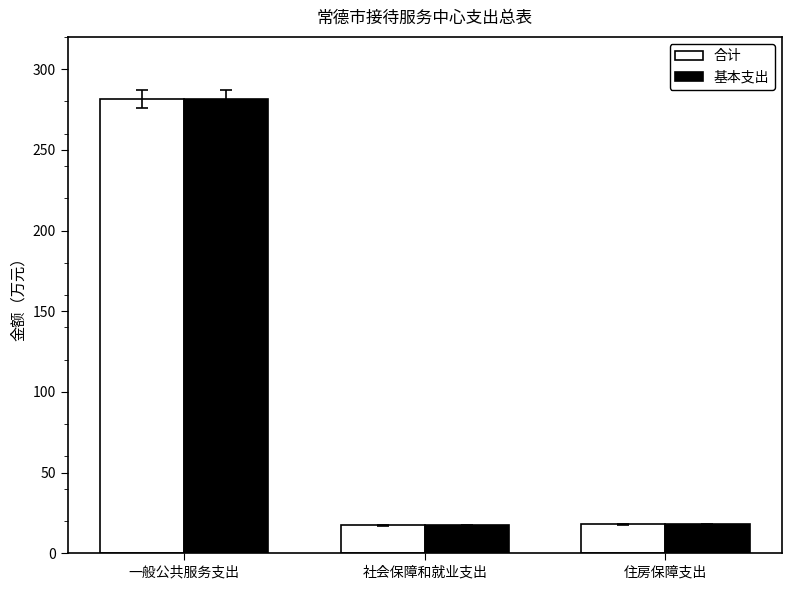

At which category is the sum across all series the highest?

一般公共服务支出